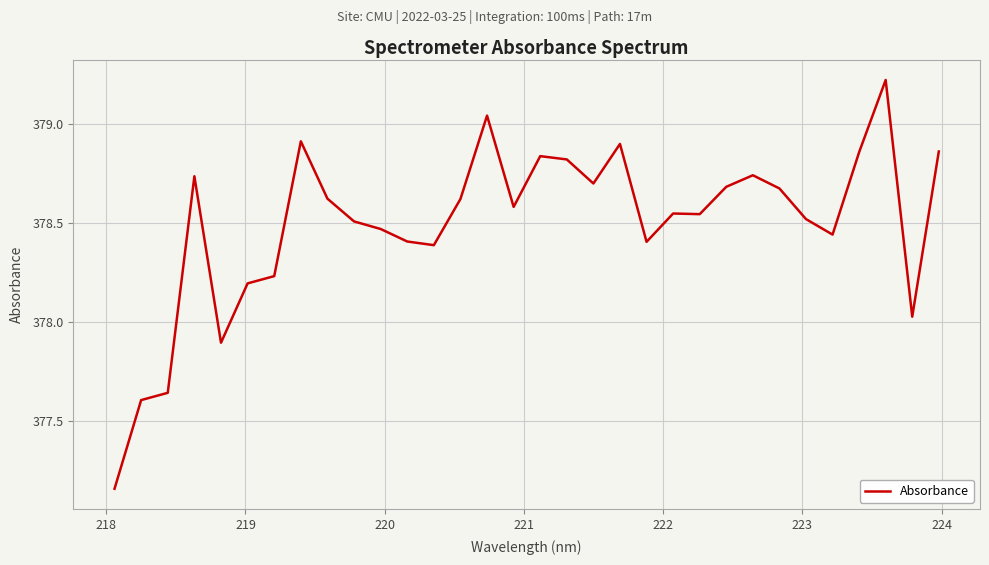

What is the difference between the maximum and minimum values?

2.1